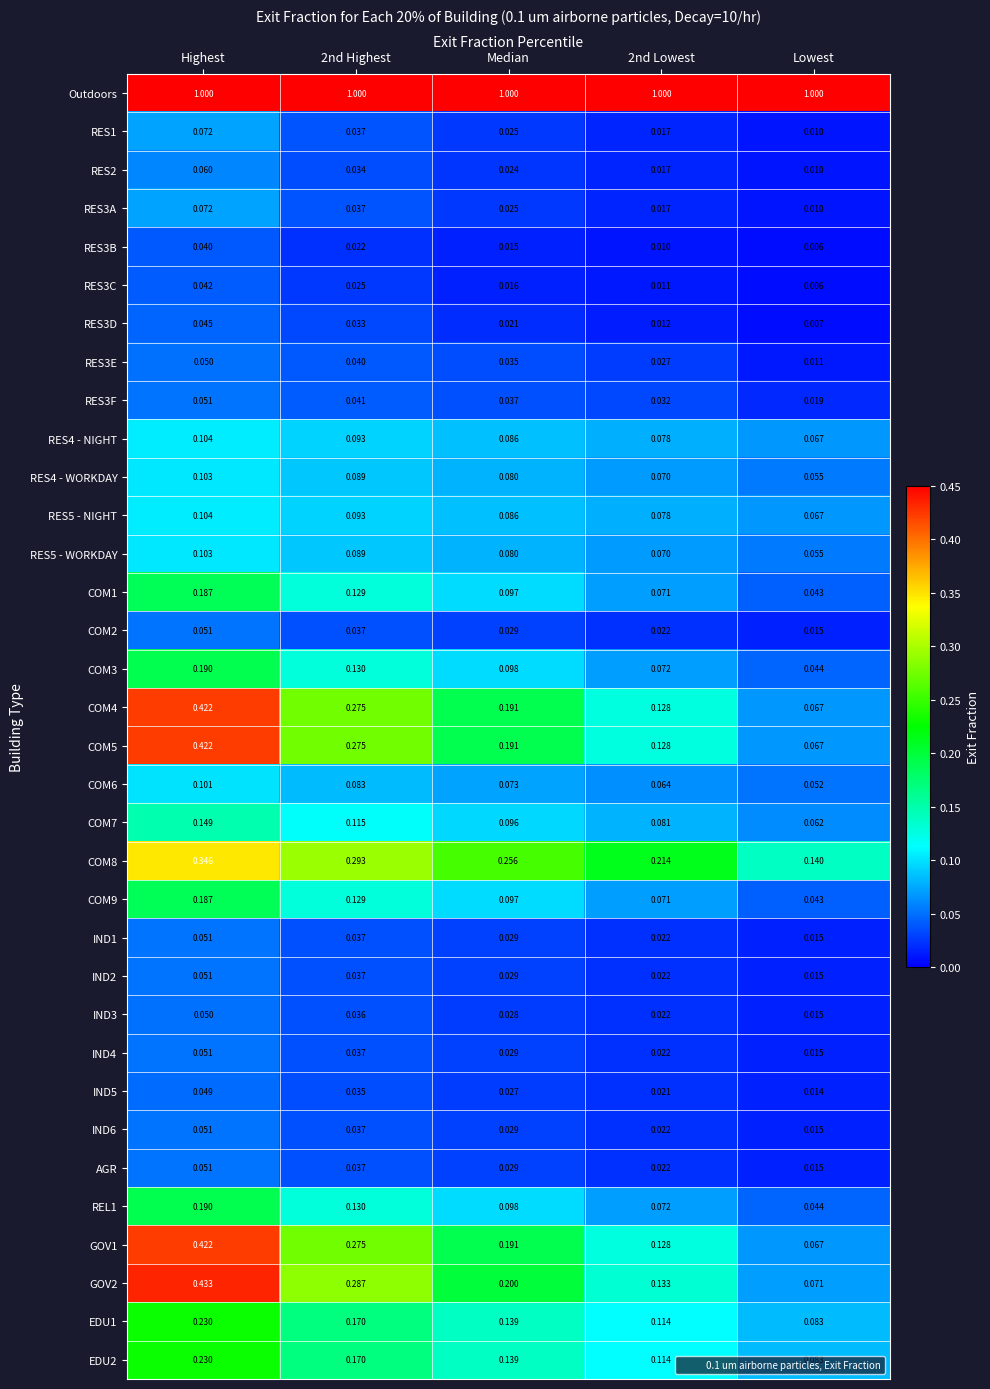

At which category is the sum across all series the highest?

Highest